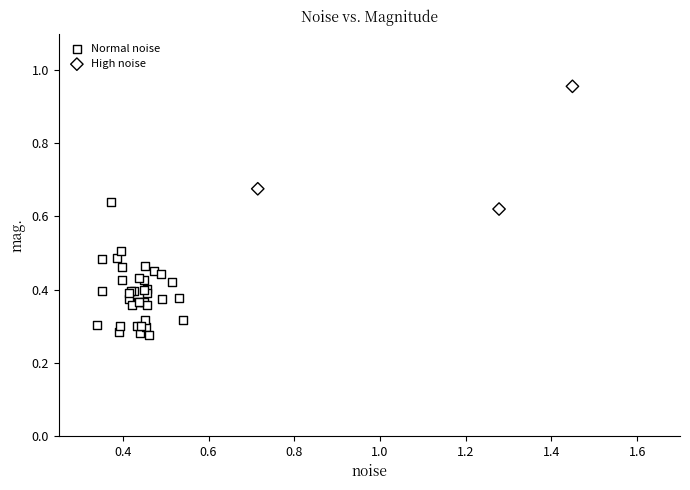

Which series reaches the maximum Y coordinate?

High noise